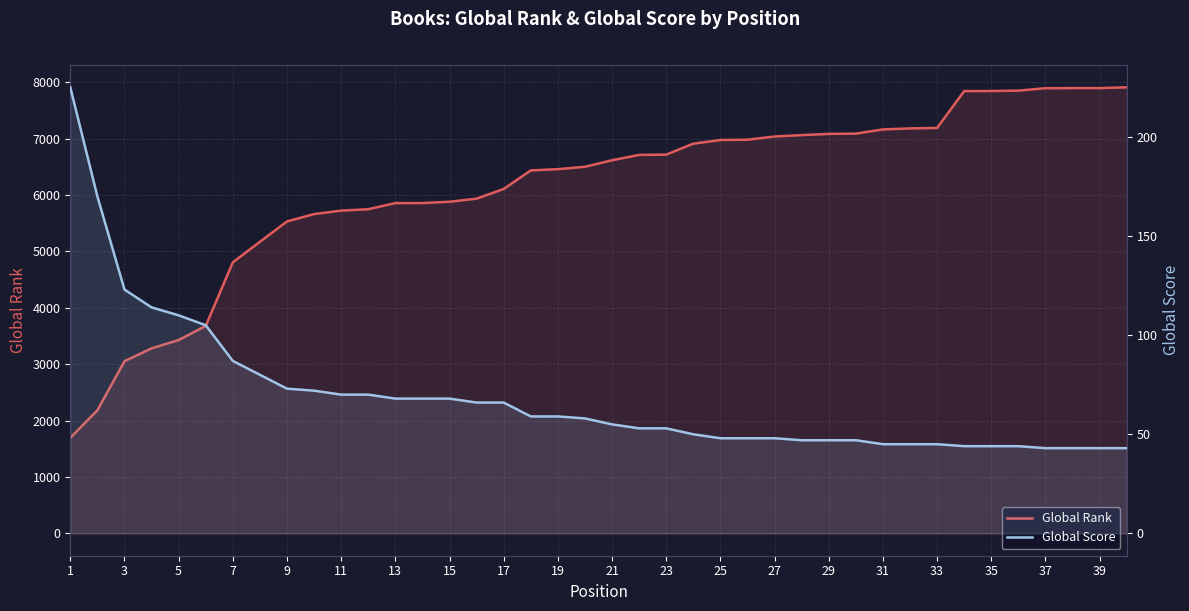

What is the average value of the Global Score series?

69